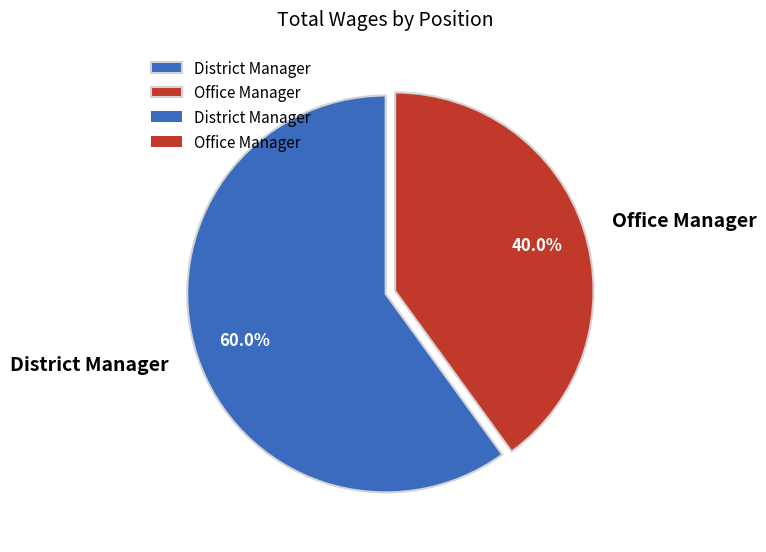

What percentage is the Office Manager slice, to the nearest percent?

40%